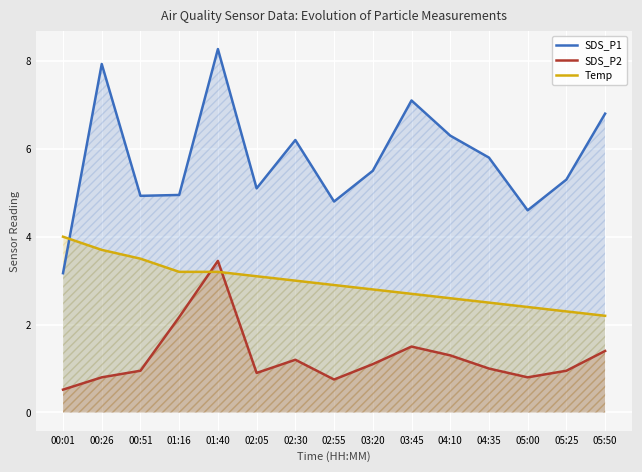

What is the maximum value shown in the chart?

8.3